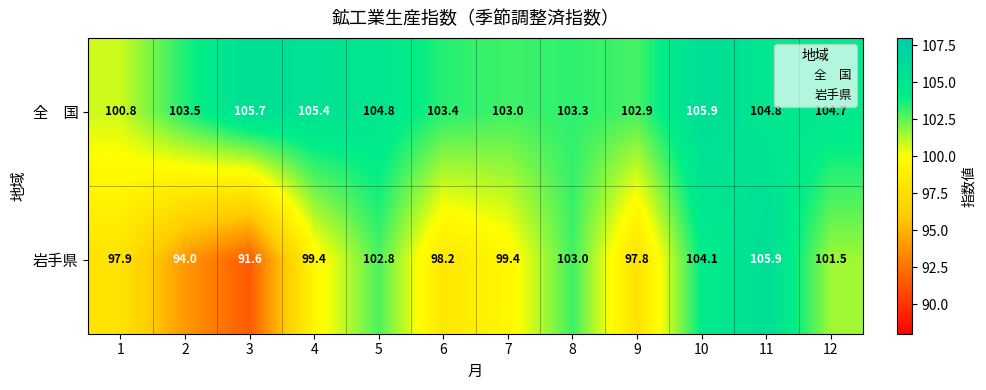

Which series changed the most between 2 and 9?

岩手県